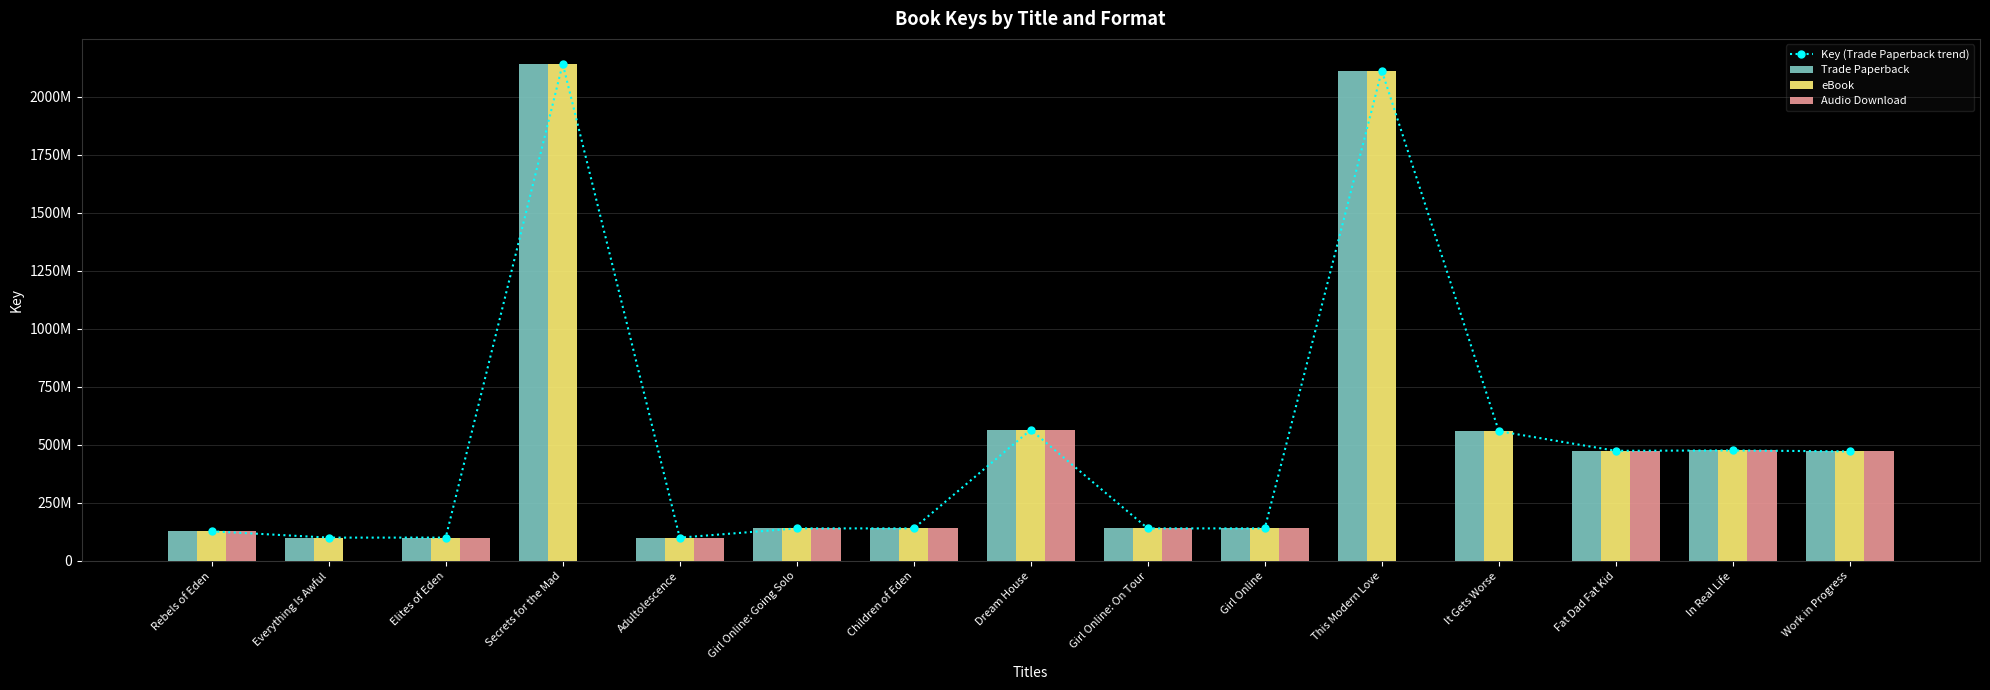

Between Everything Is Awful and Girl Online: On Tour, which series saw the biggest shift?

Audio Download